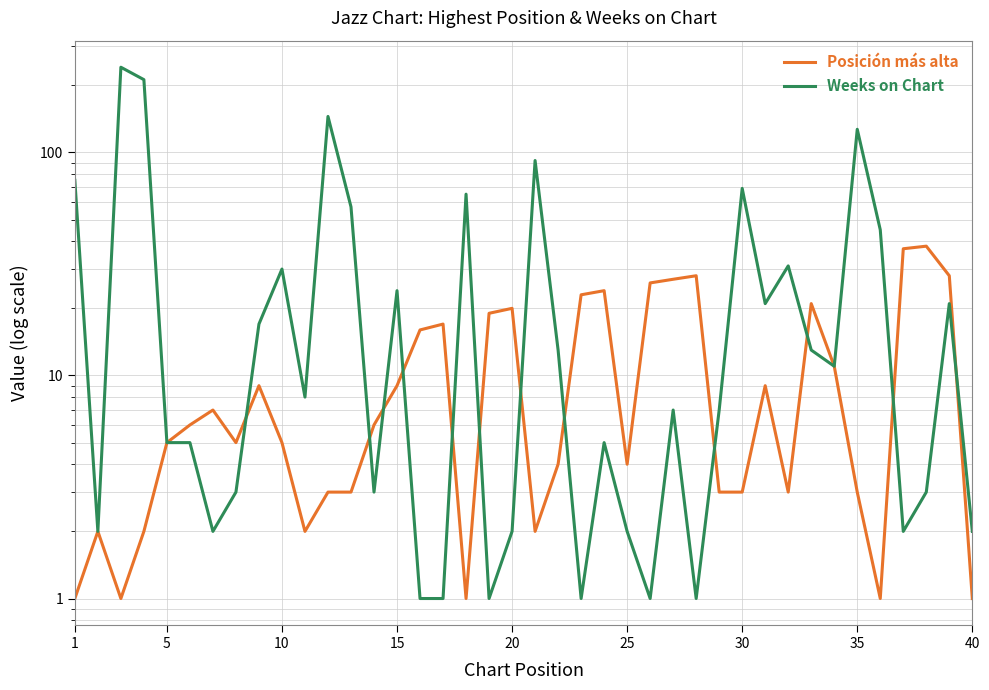

True or false: Weeks on Chart has a value of 226 at 11.

False